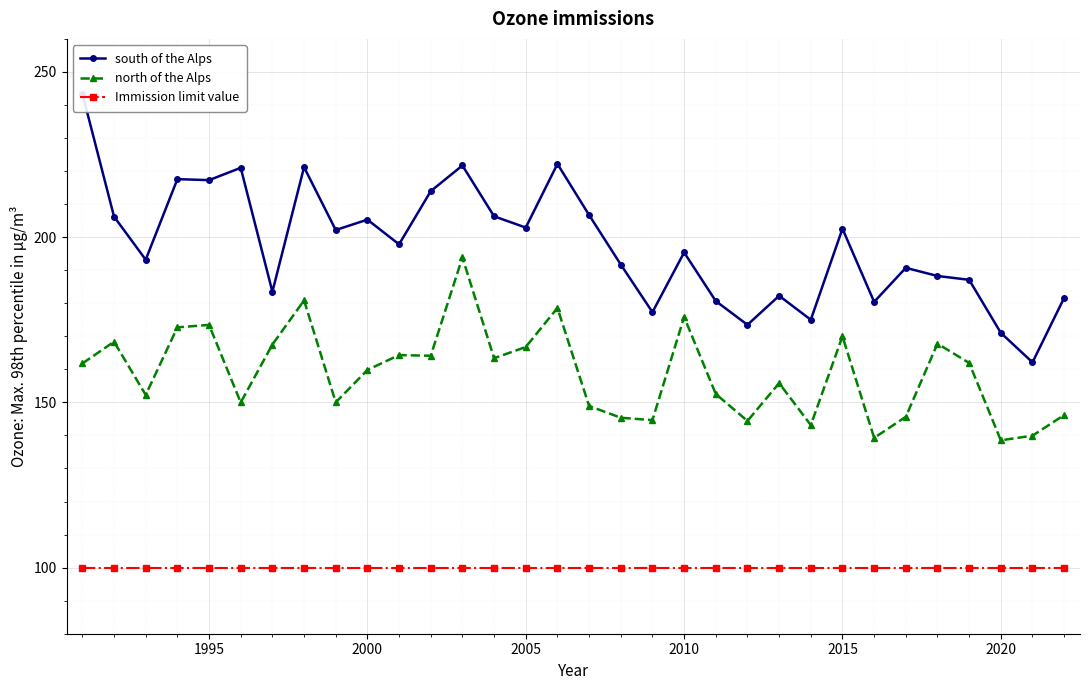

True or false: Immission limit value has a value of 100.0 at 2015.

True